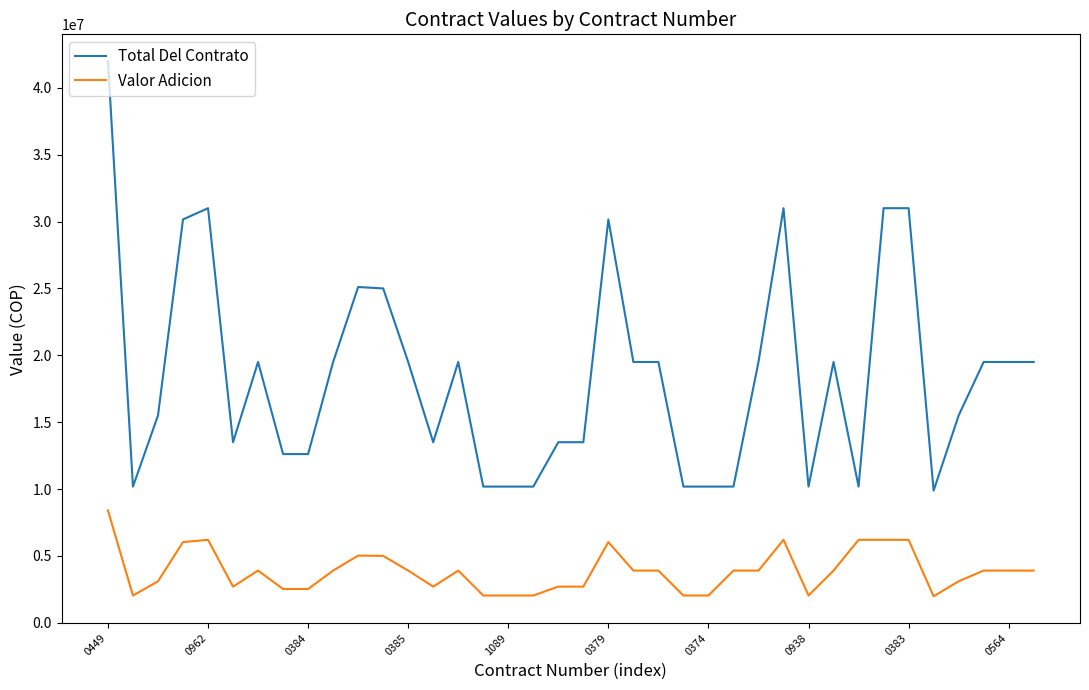

How many lines are shown in the chart?

2